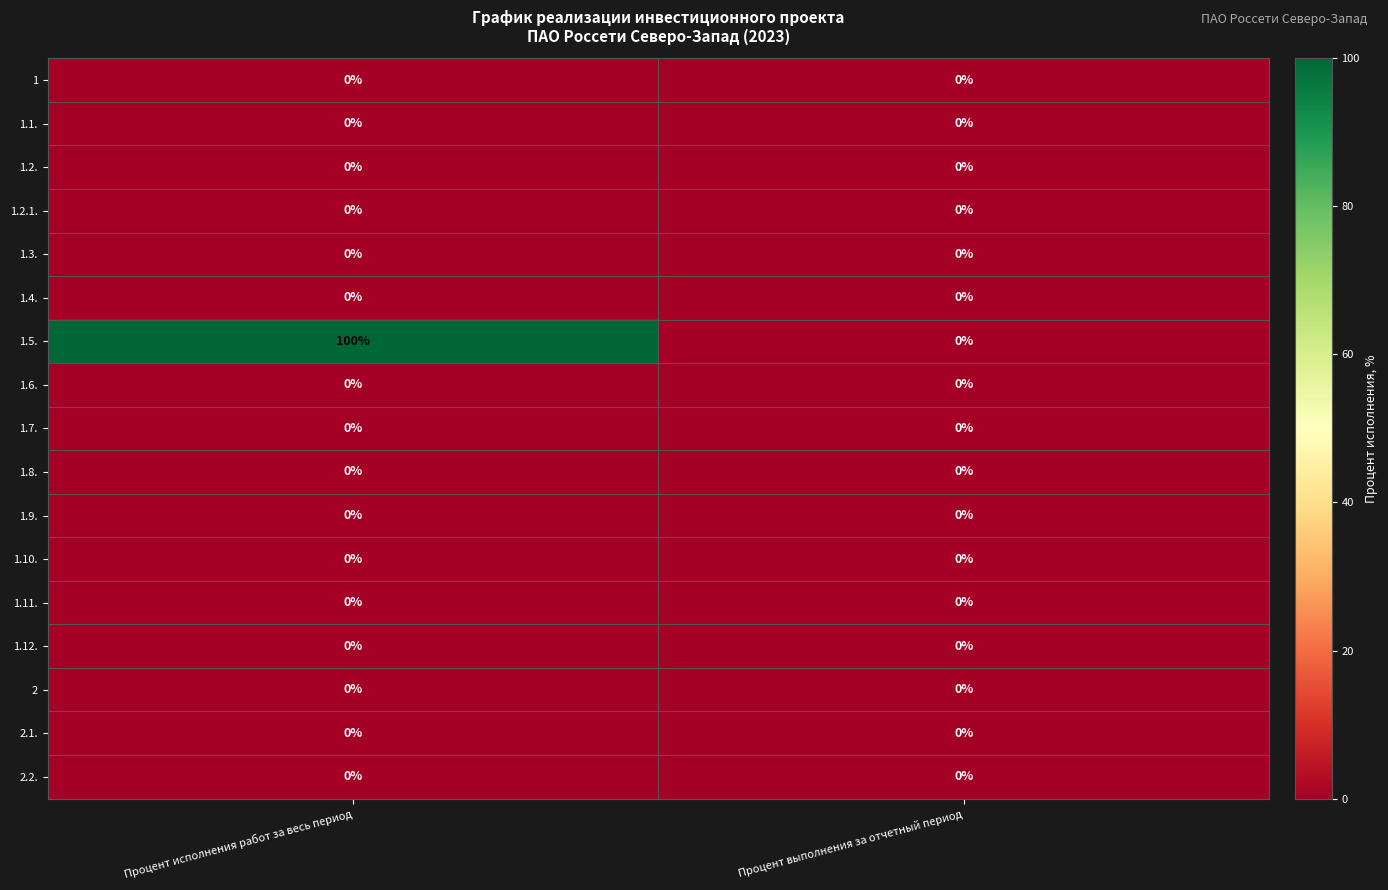

What is the maximum value shown in the chart?

100